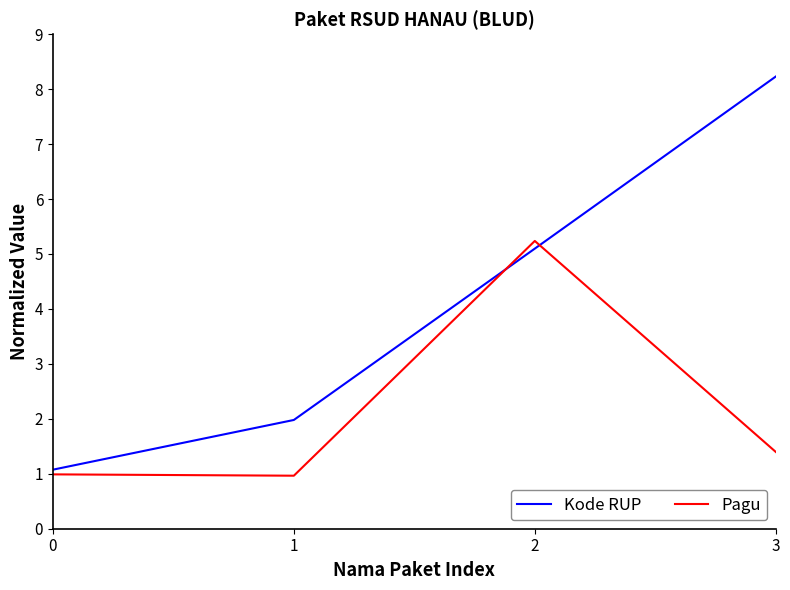

At which label does Kode RUP reach its peak?

3